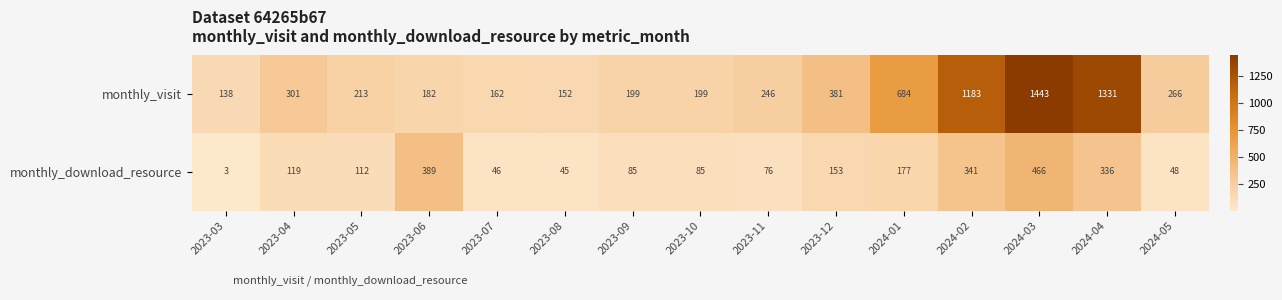

Rank the series by their average value, from lowest to highest.

monthly_download_resource, monthly_visit